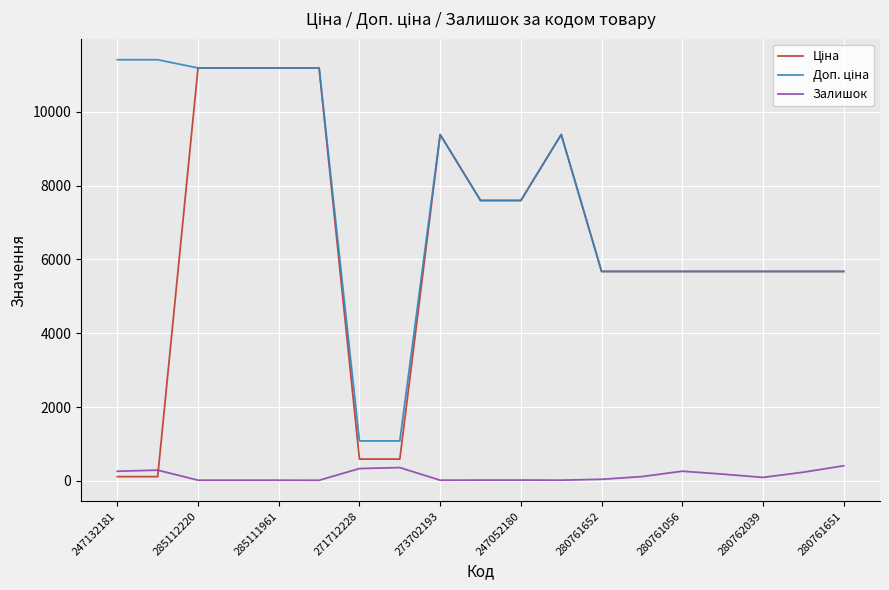

What is the greatest value displayed?

11410.0